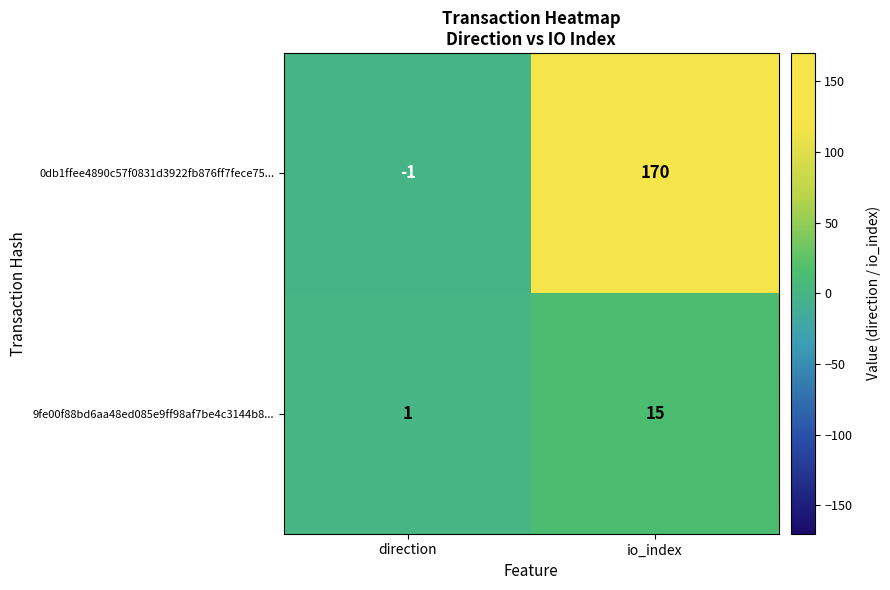

What is the spread (max minus min) of values at direction?

2